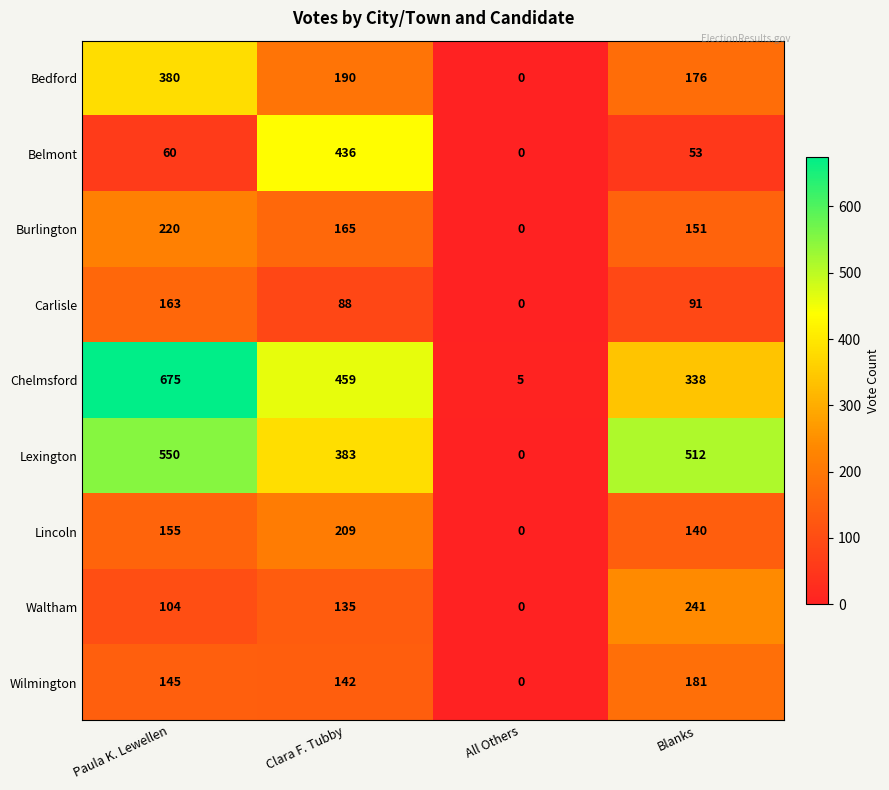

The Carlisle series shows 147 at Blanks. True or false?

False